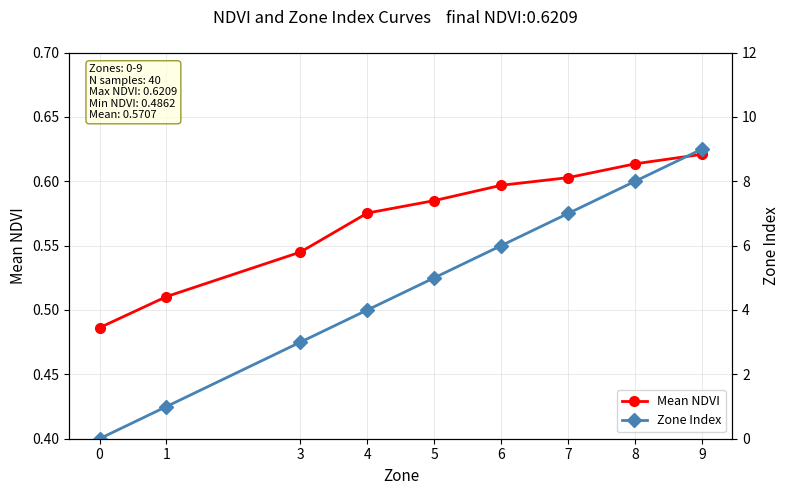

What is the average value of the Zone Index series?

4.8